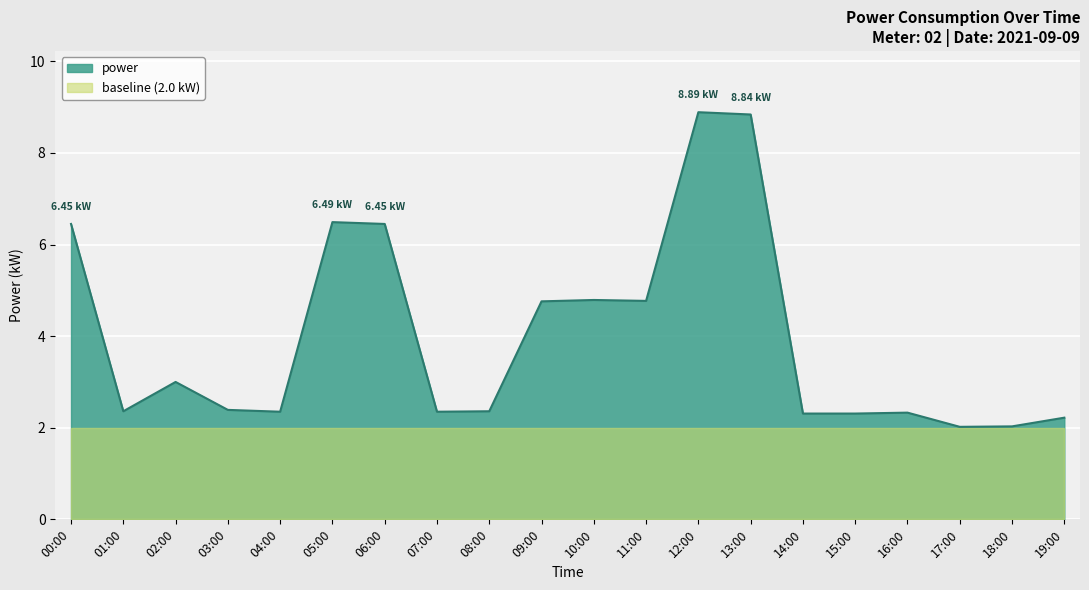

List the labels in order of value, largest first.

12:00, 13:00, 05:00, 00:00, 06:00, 10:00, 11:00, 09:00, 02:00, 03:00, 01:00, 08:00, 04:00, 07:00, 16:00, 14:00, 15:00, 19:00, 18:00, 17:00